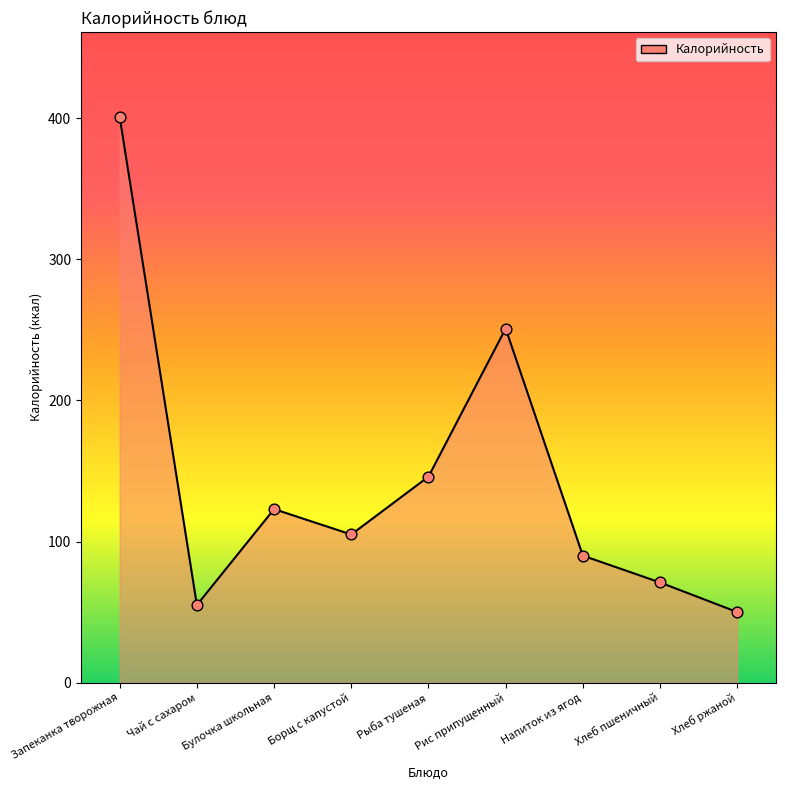

What is the ratio of the value at Хлеб пшеничный to the value at Хлеб ржаной?

1.4